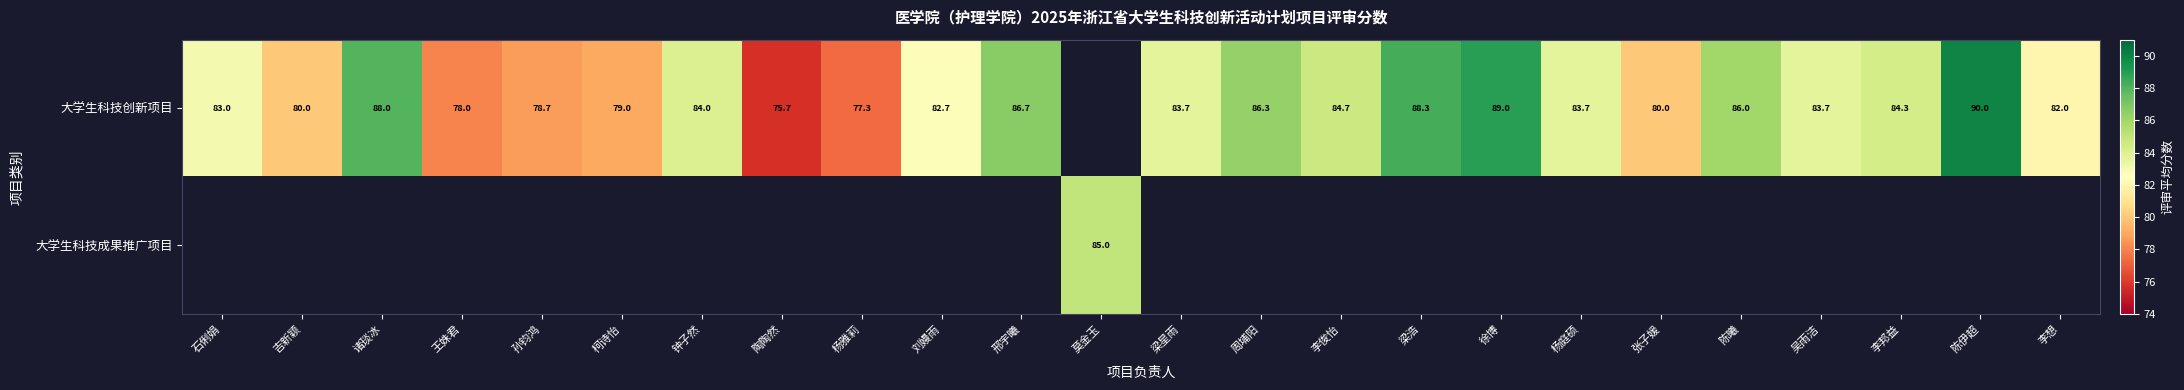

The value of 大学生科技创新项目 at 吉新颖 is 80.0. True or false?

True